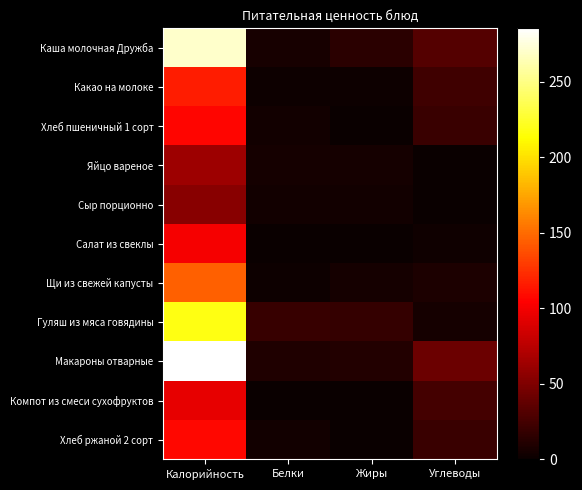

Reading left to right, what are all the values shown in this chart?

Каша молочная Дружба: Калорийность=270.8	Белки=6.4	Жиры=13.6	Углеводы=31.2
Какао на молоке: Калорийность=116.0	Белки=1.4	Жиры=2.0	Углеводы=22.4
Хлеб пшеничный 1 сорт: Калорийность=106.0	Белки=4.0	Жиры=0.6	Углеводы=21.0
Яйцо вареное: Калорийность=63.0	Белки=5.1	Жиры=4.6	Углеводы=0.3
Сыр порционно: Калорийность=54.6	Белки=3.5	Жиры=4.4	Углеводы=0.0
Салат из свеклы: Калорийность=100.5	Белки=0.4	Жиры=0.0	Углеводы=2.3
Щи из свежей капусты: Калорийность=145.8	Белки=1.8	Жиры=4.9	Углеводы=8.5
Гуляш из мяса говядины: Калорийность=218.2	Белки=19.7	Жиры=17.9	Углеводы=4.8
Макароны отварные: Калорийность=285.3	Белки=9.7	Жиры=10.2	Углеводы=41.4
Компот из смеси сухофруктов: Калорийность=94.2	Белки=0.0	Жиры=0.0	Углеводы=24.8
Хлеб ржаной 2 сорт: Калорийность=108.0	Белки=4.0	Жиры=0.8	Углеводы=21.0